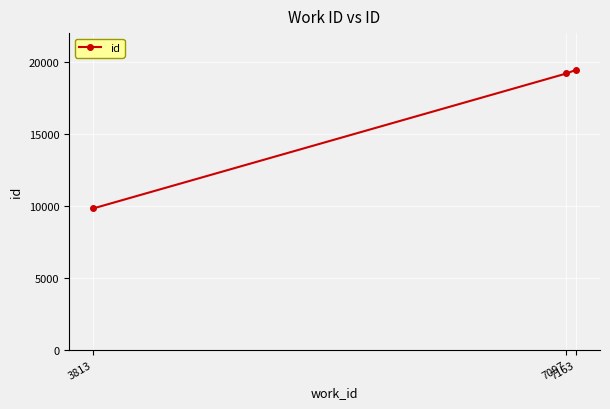

List the labels in order of value, smallest first.

3813, 7097, 7163